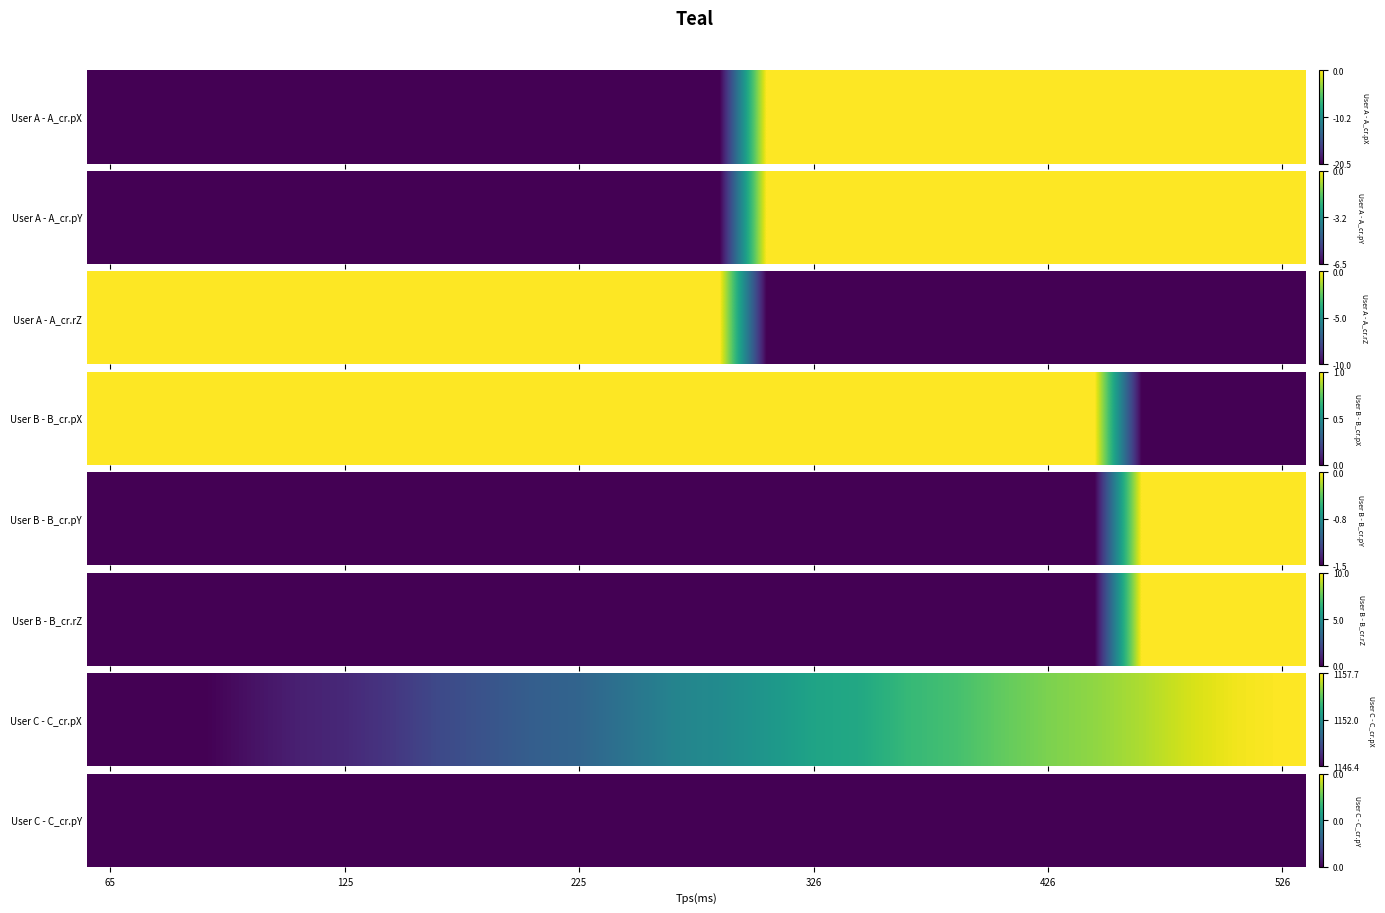

At which label does User C - C_cr.pX reach its minimum?

65